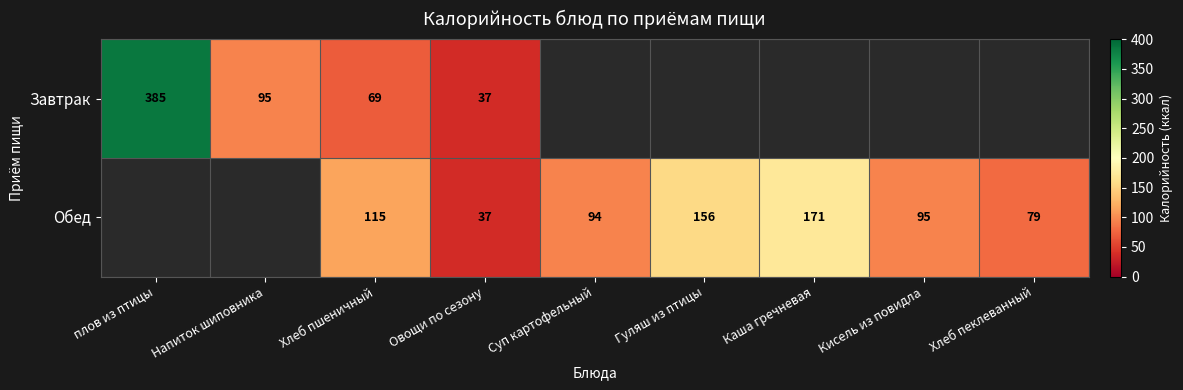

The Обед series shows 95 at Кисель из повидла. True or false?

True